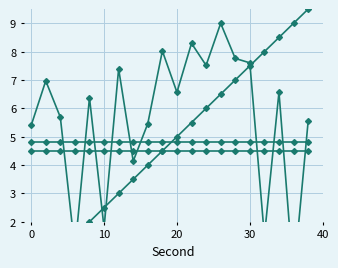

How many positive values does the intensity(dBm) series have?

19